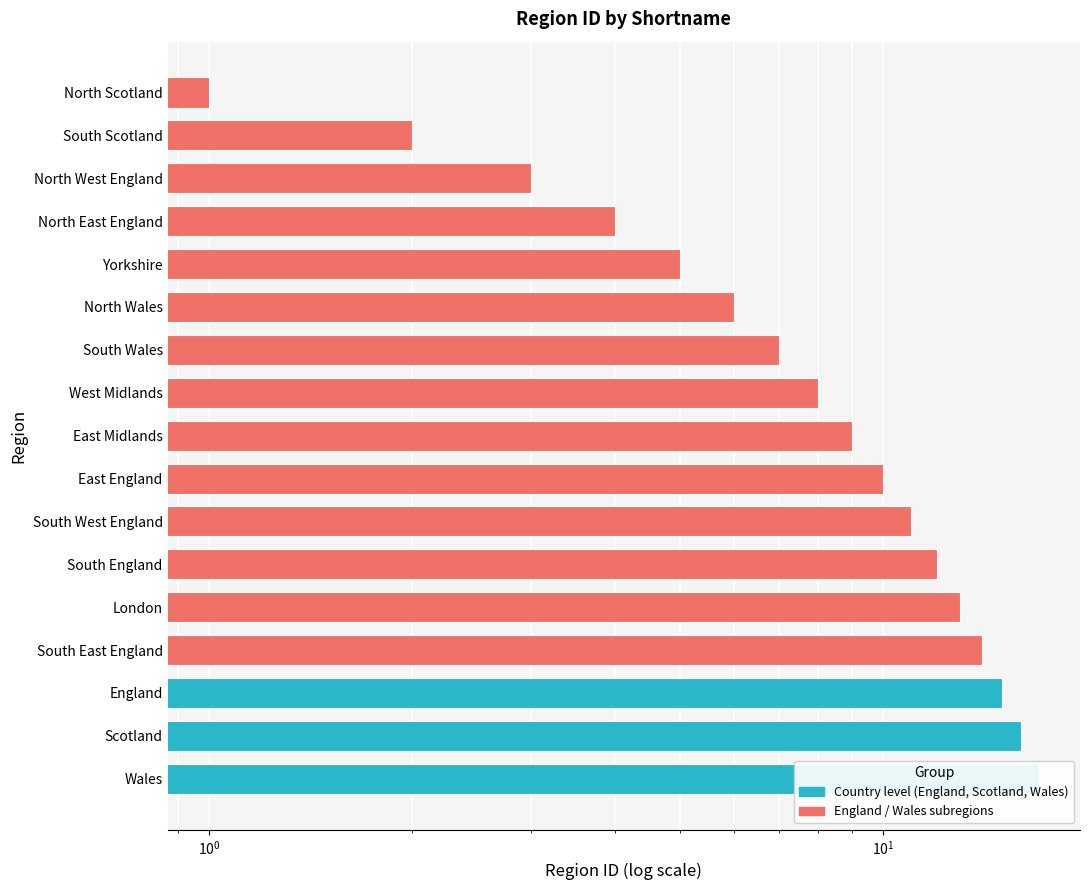

Rank the categories by value from lowest to highest.

North Scotland, South Scotland, North West England, North East England, Yorkshire, North Wales, South Wales, West Midlands, East Midlands, East England, South West England, South England, London, South East England, England, Scotland, Wales